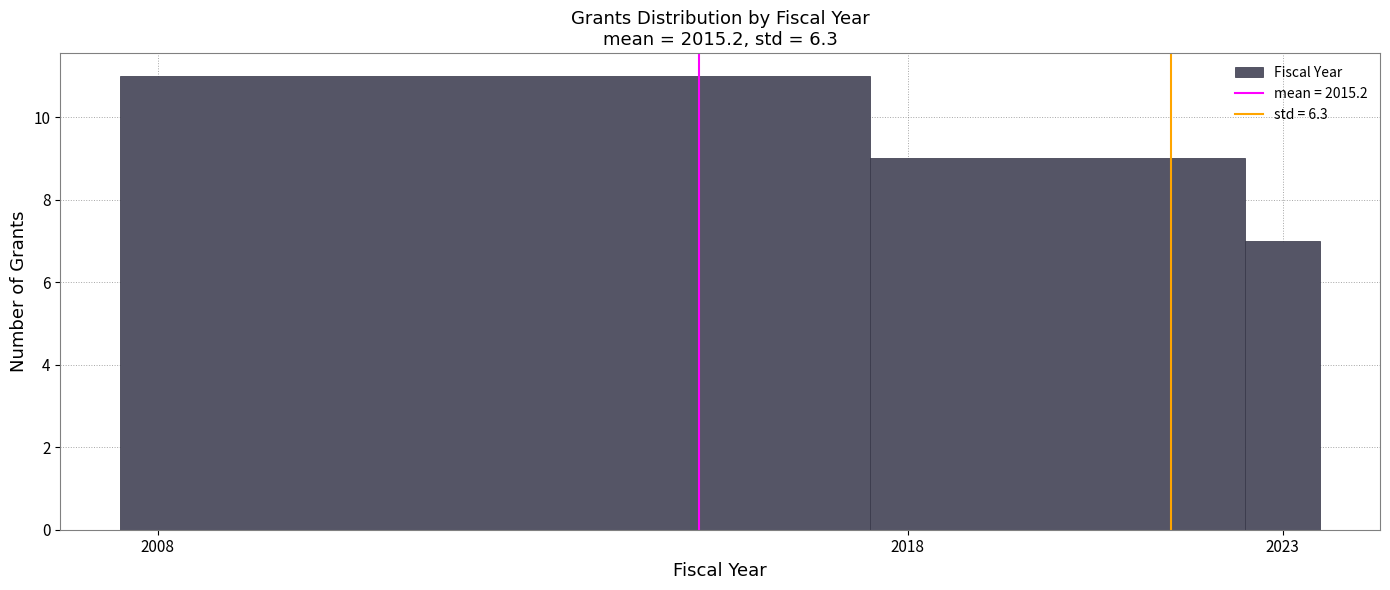

Read against the x-axis, roughly where is the centre of the tallest bar?

2012.5